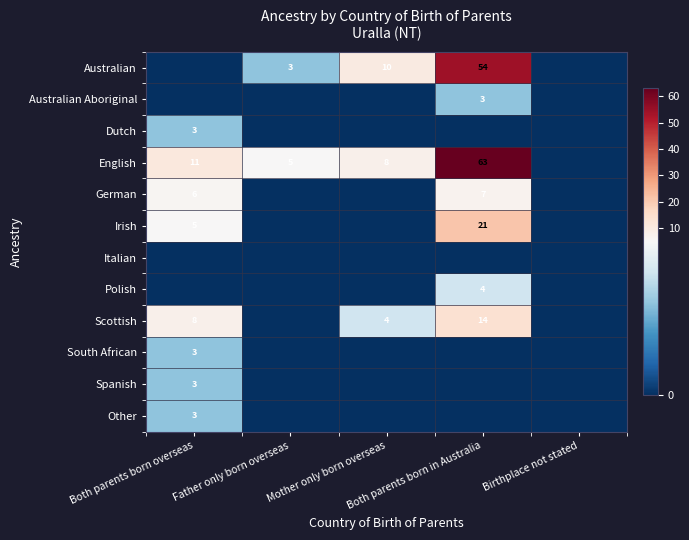

How many positive values does the Scottish series have?

3